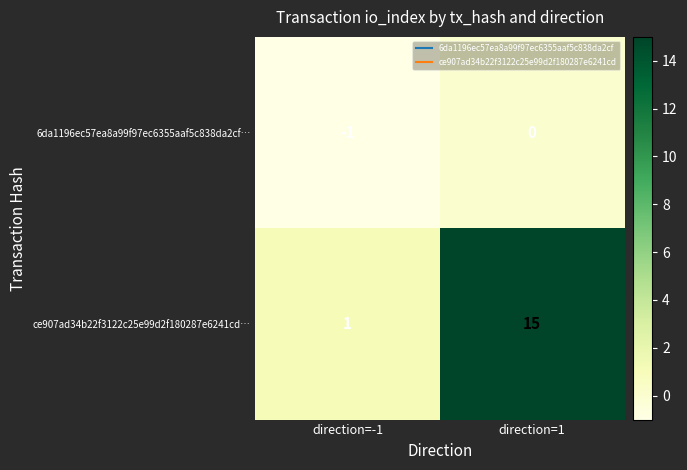

At which label is ce907ad34b22f3122c25e99d2f180287e6241cd… closest to 8?

direction=-1